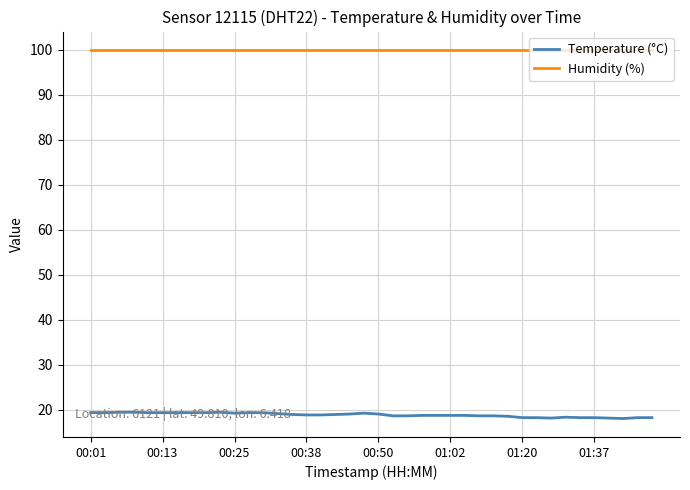

Which series has the largest range (max minus min)?

Temperature (°C)